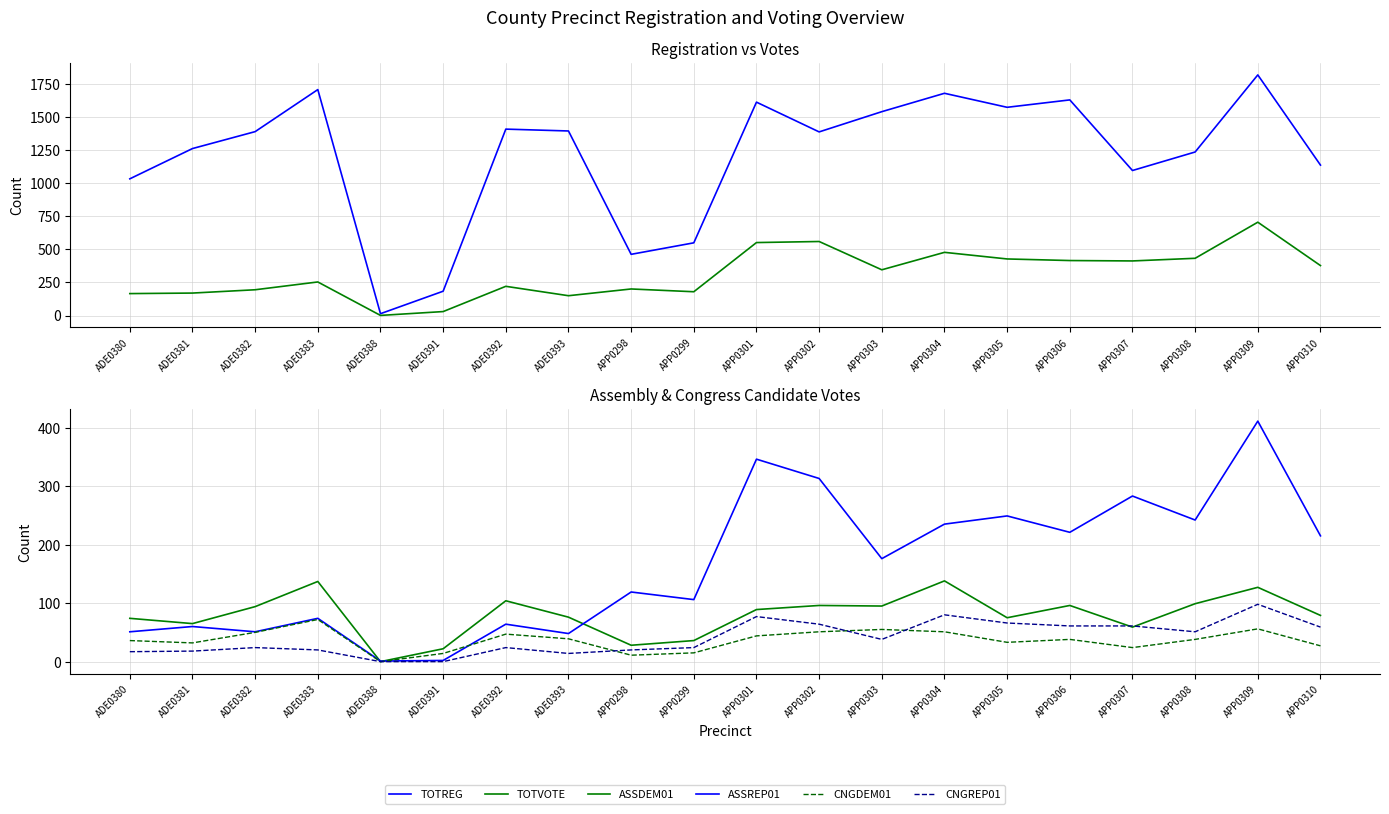

Reading left to right, list all the values displayed in this chart.

TOTREG: ADE0380=1034	ADE0381=1263	ADE0382=1391	ADE0383=1709	ADE0388=14	ADE0391=184	ADE0392=1410	ADE0393=1396	APP0298=463	APP0299=550	APP0301=1614	APP0302=1389	APP0303=1542	APP0304=1681	APP0305=1575	APP0306=1631	APP0307=1097	APP0308=1237	APP0309=1820	APP0310=1138
TOTVOTE: ADE0380=166	ADE0381=170	ADE0382=195	ADE0383=254	ADE0388=1	ADE0391=30	ADE0392=221	ADE0393=150	APP0298=201	APP0299=180	APP0301=552	APP0302=560	APP0303=346	APP0304=478	APP0305=428	APP0306=416	APP0307=413	APP0308=433	APP0309=706	APP0310=378
ASSDEM01: ADE0380=74	ADE0381=65	ADE0382=94	ADE0383=137	ADE0388=0	ADE0391=22	ADE0392=104	ADE0393=76	APP0298=28	APP0299=36	APP0301=89	APP0302=96	APP0303=95	APP0304=138	APP0305=75	APP0306=96	APP0307=59	APP0308=99	APP0309=127	APP0310=79
ASSREP01: ADE0380=51	ADE0381=60	ADE0382=51	ADE0383=74	ADE0388=1	ADE0391=2	ADE0392=64	ADE0393=48	APP0298=119	APP0299=106	APP0301=346	APP0302=313	APP0303=176	APP0304=235	APP0305=249	APP0306=221	APP0307=283	APP0308=242	APP0309=411	APP0310=215
CNGDEM01: ADE0380=36	ADE0381=32	ADE0382=50	ADE0383=72	ADE0388=0	ADE0391=14	ADE0392=47	ADE0393=39	APP0298=11	APP0299=15	APP0301=44	APP0302=51	APP0303=55	APP0304=51	APP0305=33	APP0306=38	APP0307=24	APP0308=38	APP0309=56	APP0310=27
CNGREP01: ADE0380=17	ADE0381=18	ADE0382=24	ADE0383=20	ADE0388=0	ADE0391=0	ADE0392=24	ADE0393=14	APP0298=20	APP0299=24	APP0301=77	APP0302=64	APP0303=38	APP0304=80	APP0305=66	APP0306=61	APP0307=61	APP0308=51	APP0309=98	APP0310=59